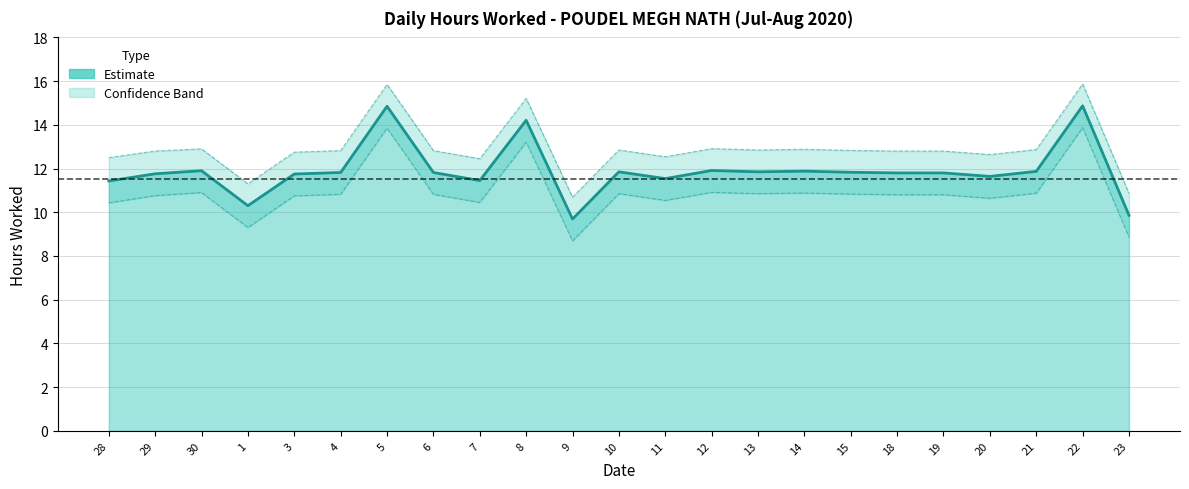

In Lower Bound, how many points are lower than both neighbors (excluding endpoints)?

6